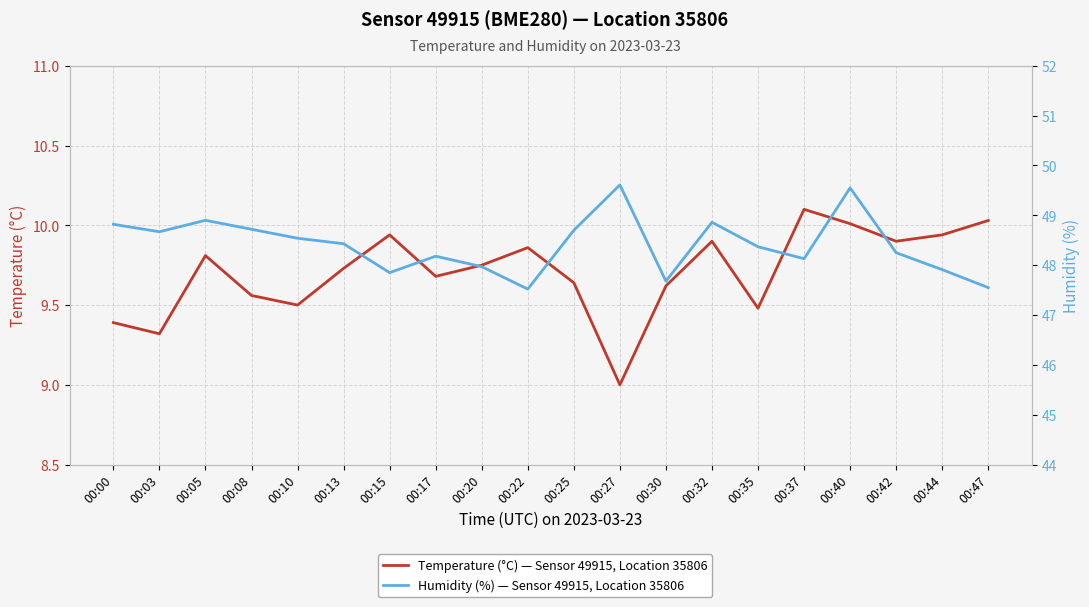

Which category has the highest value in the Temperature (°C) — Sensor 49915, Location 35806 series?

00:37